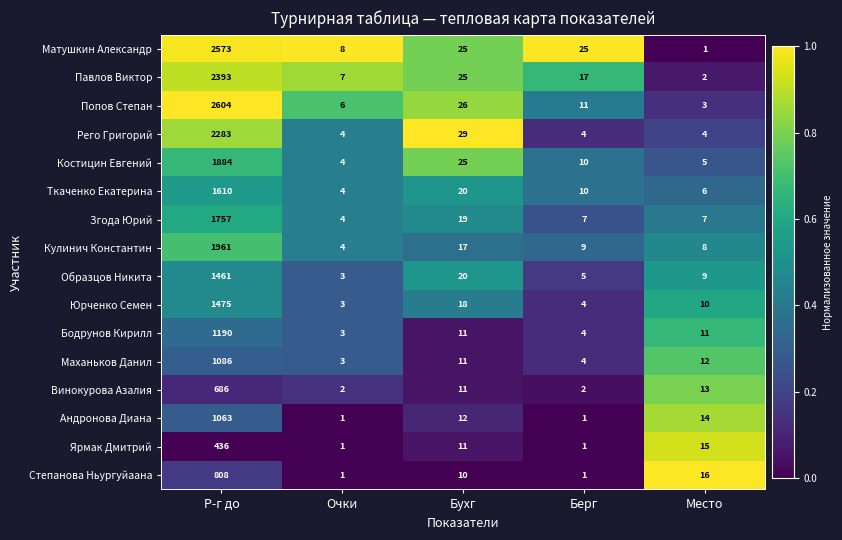

List the labels in order of Кулинич Константин value, largest first.

Р-г до, Бухг, Берг, Место, Очки